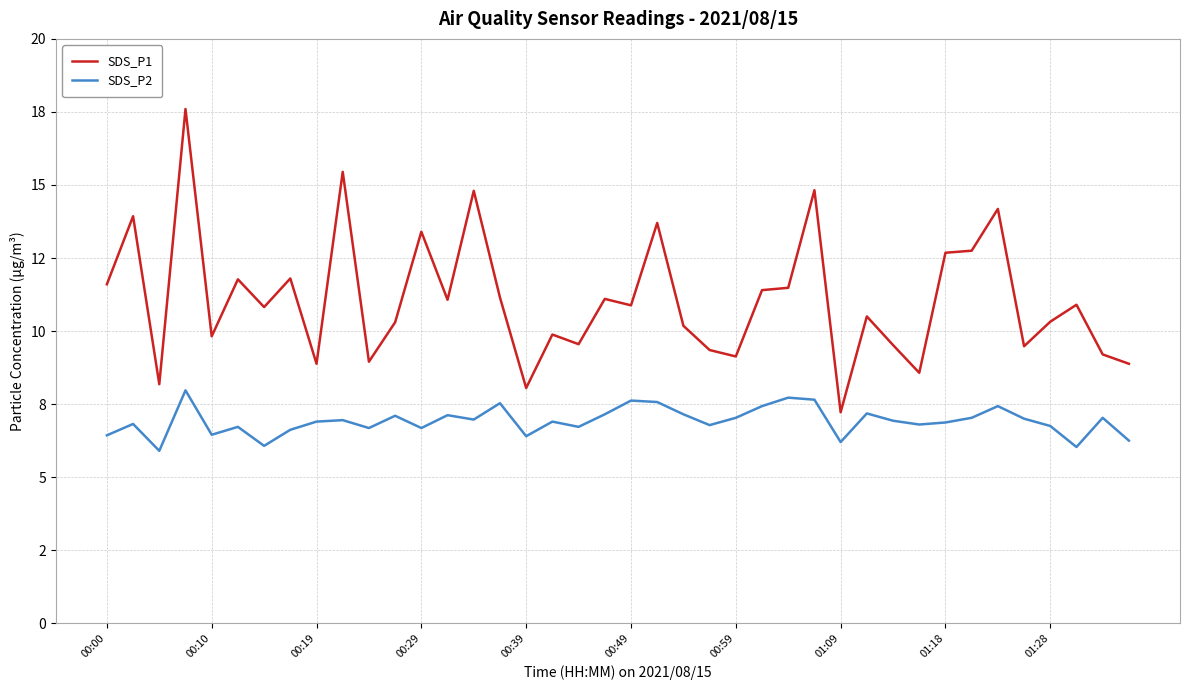

How many interior local valleys does the SDS_P1 series have?

13